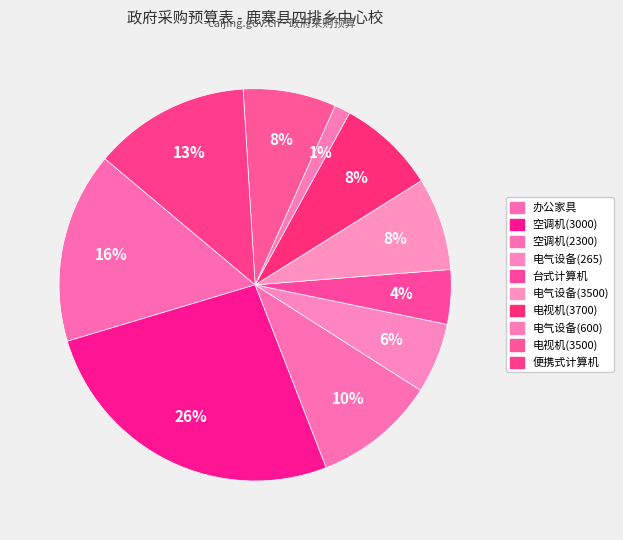

The 电气设备(3500) slice represents 8% of the pie. True or false?

True